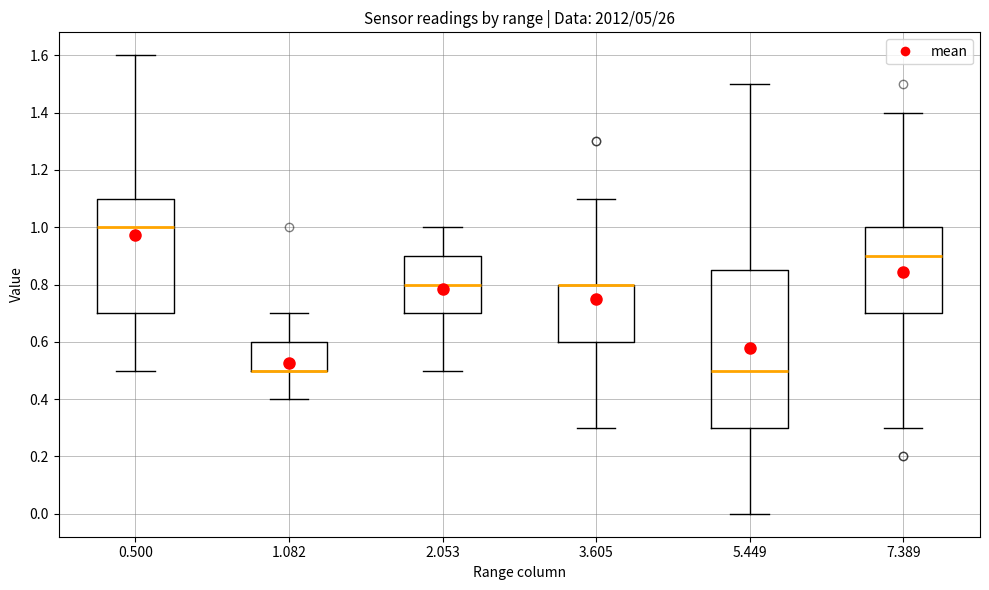

Reading left to right, read every box against the y-axis: the position of its median line, the range the box covers, and the ends of its whiskers. The values are not printed on the chart, so give them approximately, as read against the axis.

0.500: median 1.00, box 0.70 to 1.10, whiskers 0.50 to 1.60
1.082: median 0.50 (drawn on the box's lower edge), box 0.50 to 0.60, whiskers 0.40 to 0.70
2.053: median 0.80, box 0.70 to 0.90, whiskers 0.50 to 1.00
3.605: median 0.80 (drawn on the box's upper edge), box 0.60 to 0.80, whiskers 0.30 to 1.10
5.449: median 0.50, box 0.30 to 0.86, whiskers 0.00 to 1.50
7.389: median 0.90, box 0.70 to 1.00, whiskers 0.30 to 1.40